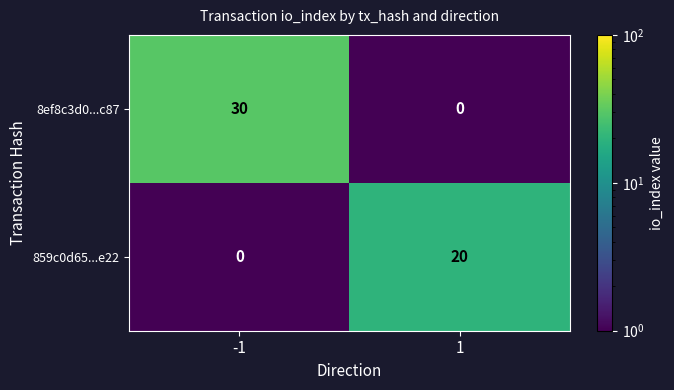

Reading left to right, transcribe all the data shown in this chart.

8ef8c3d0...c87: -1=30	1=0
859c0d65...e22: -1=0	1=20